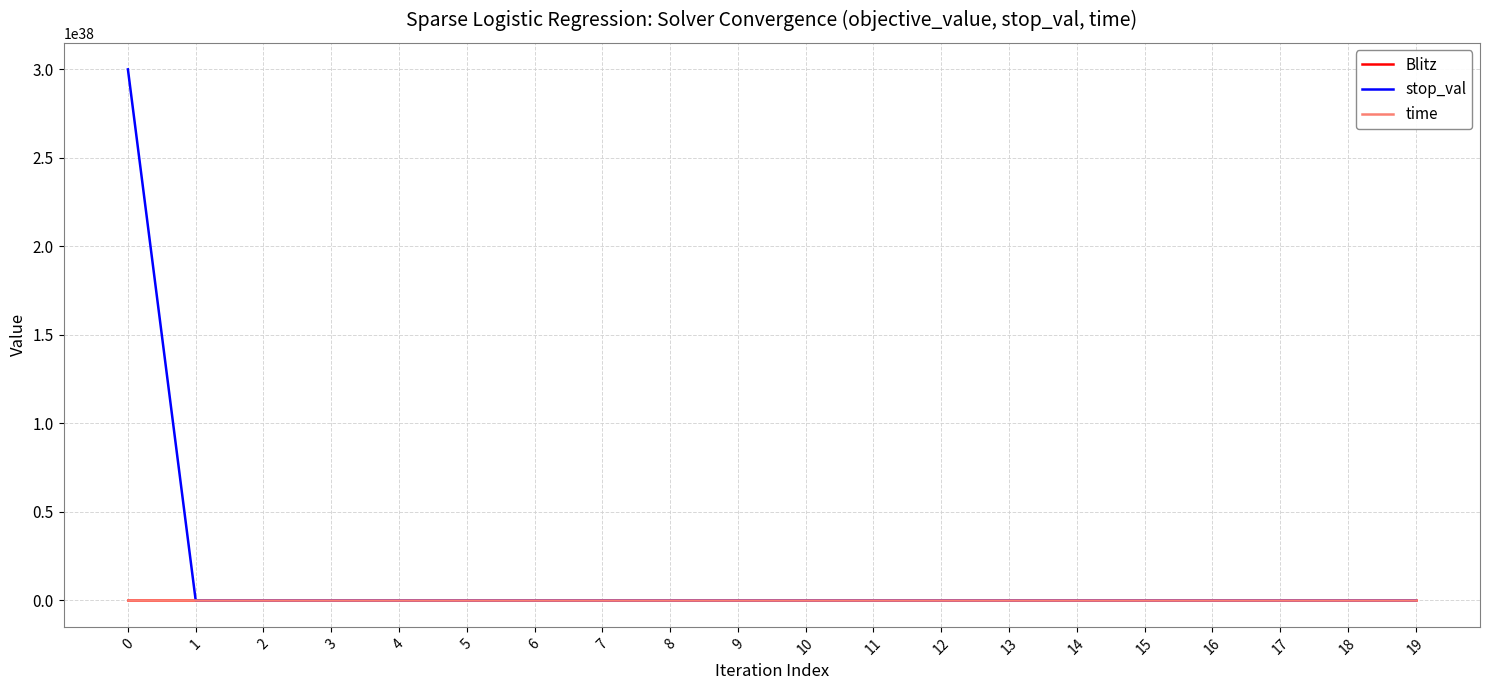

Which series has the largest total across all categories?

stop_val